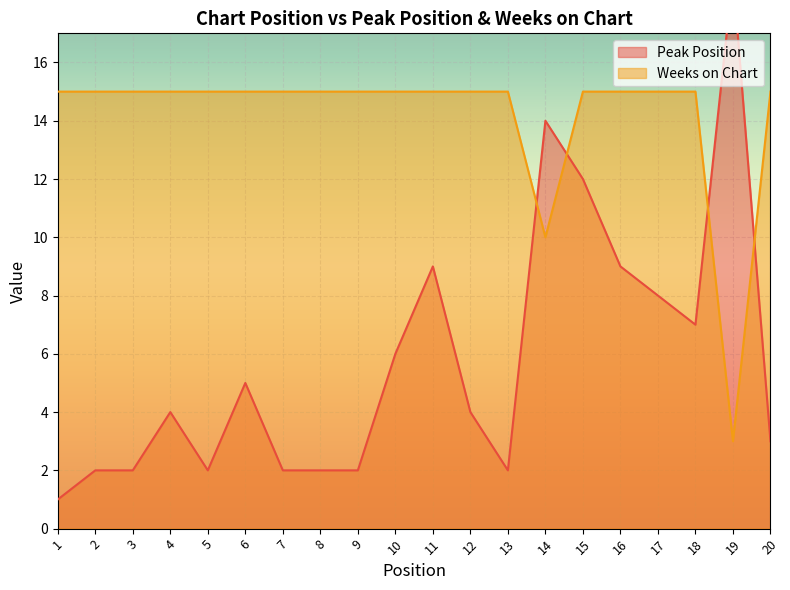

Which series has the largest range (max minus min)?

Peak Position